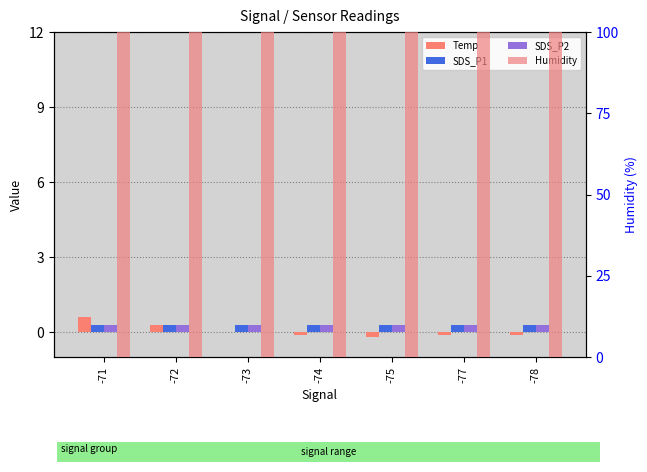

Are the bars horizontal?

No